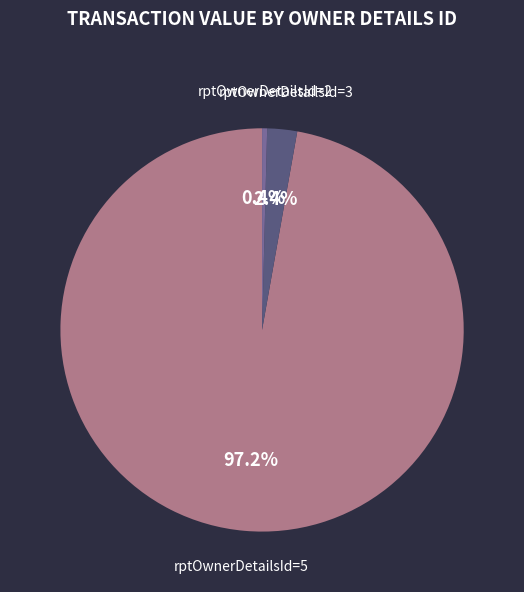

To the nearest percent, what is the difference between the largest and smallest slice percentages?

97%